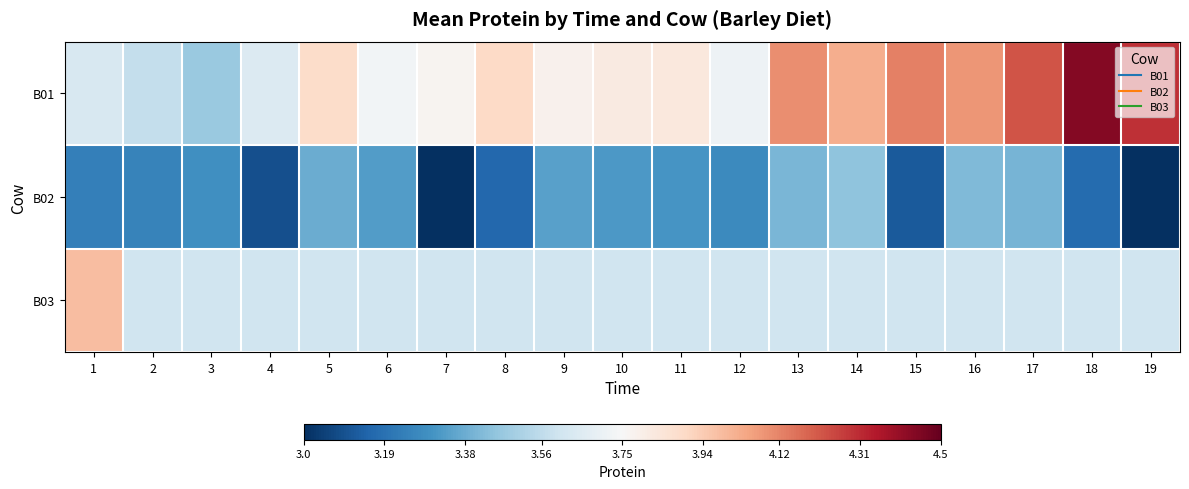

What is the total value across all series at 4?

10.3